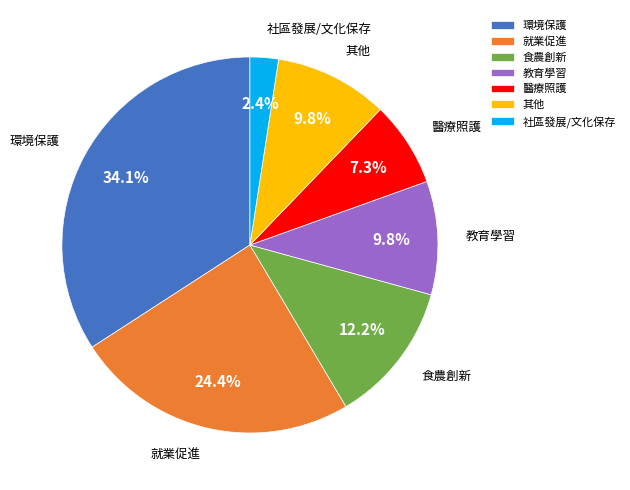

To the nearest percent, what is the average slice percentage?

14%